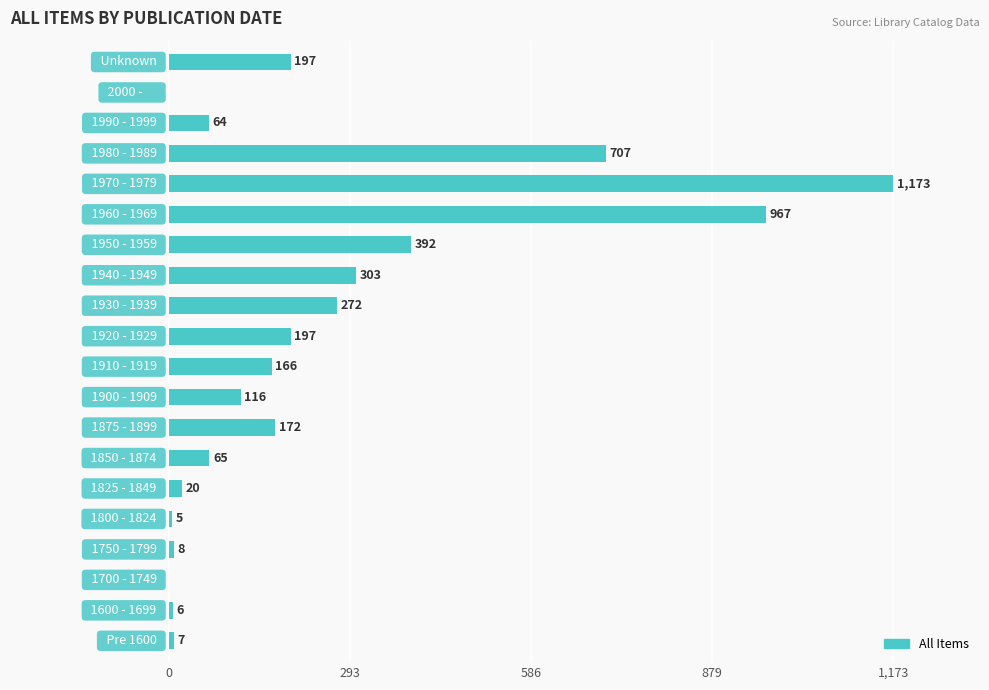

What is the greatest value displayed?

1173